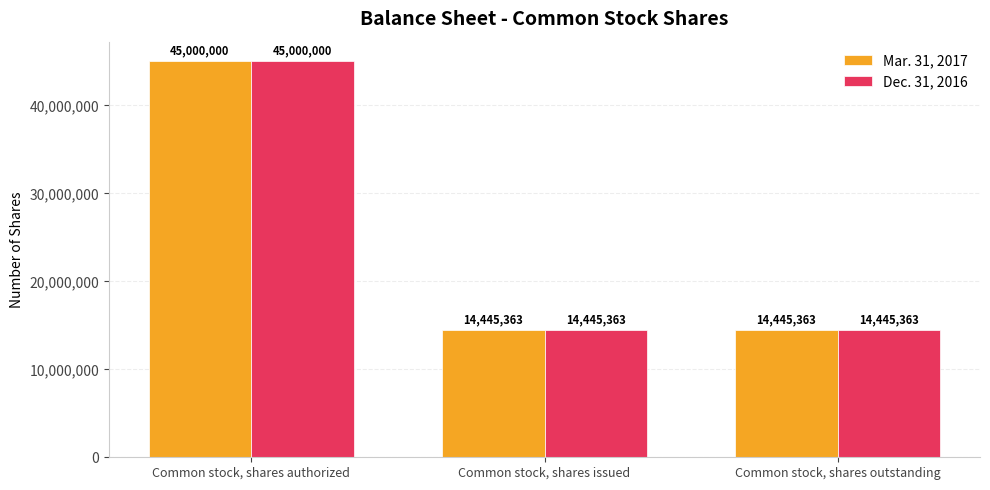

What are all the series names shown in the legend?

Mar. 31, 2017, Dec. 31, 2016